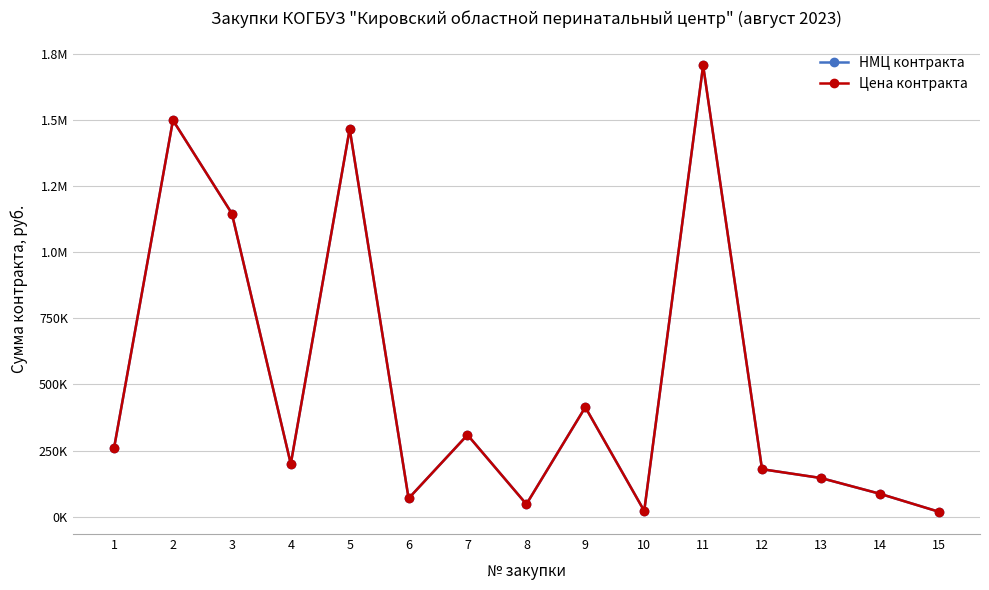

Does the chart have visible grid lines?

Yes